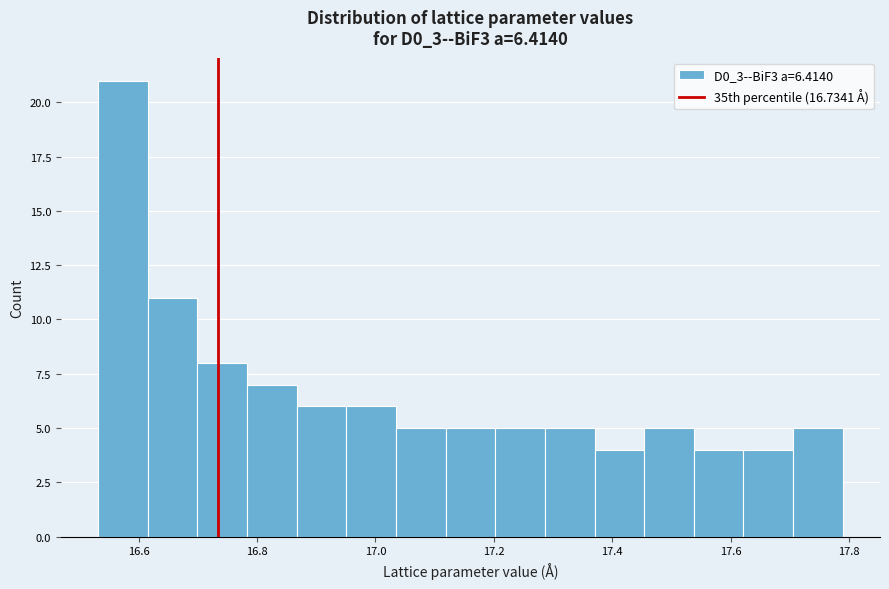

Reading left to right, transcribe this chart: for each bar, give the range it covers on the x-axis and its height. Neither the bar edges nor the heights are printed on the chart, so give them approximately, as read against the axes.

16.54 to 16.62: 21
16.62 to 16.70: 11
16.70 to 16.78: 8
16.78 to 16.86: 7
16.86 to 16.96: 6
16.96 to 17.04: 6
17.04 to 17.12: 5
17.12 to 17.20: 5
17.20 to 17.28: 5
17.28 to 17.38: 5
17.38 to 17.46: 4
17.46 to 17.54: 5
17.54 to 17.62: 4
17.62 to 17.70: 4
17.70 to 17.78: 5